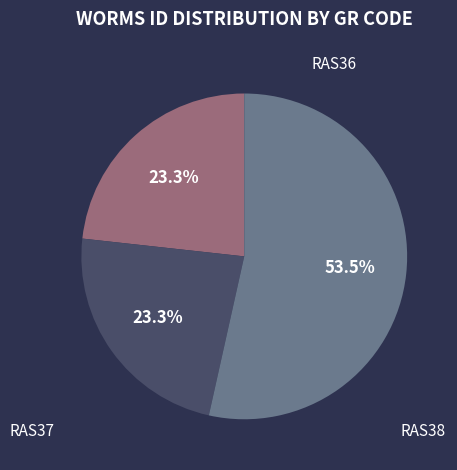

Which slice is the largest?

RAS38